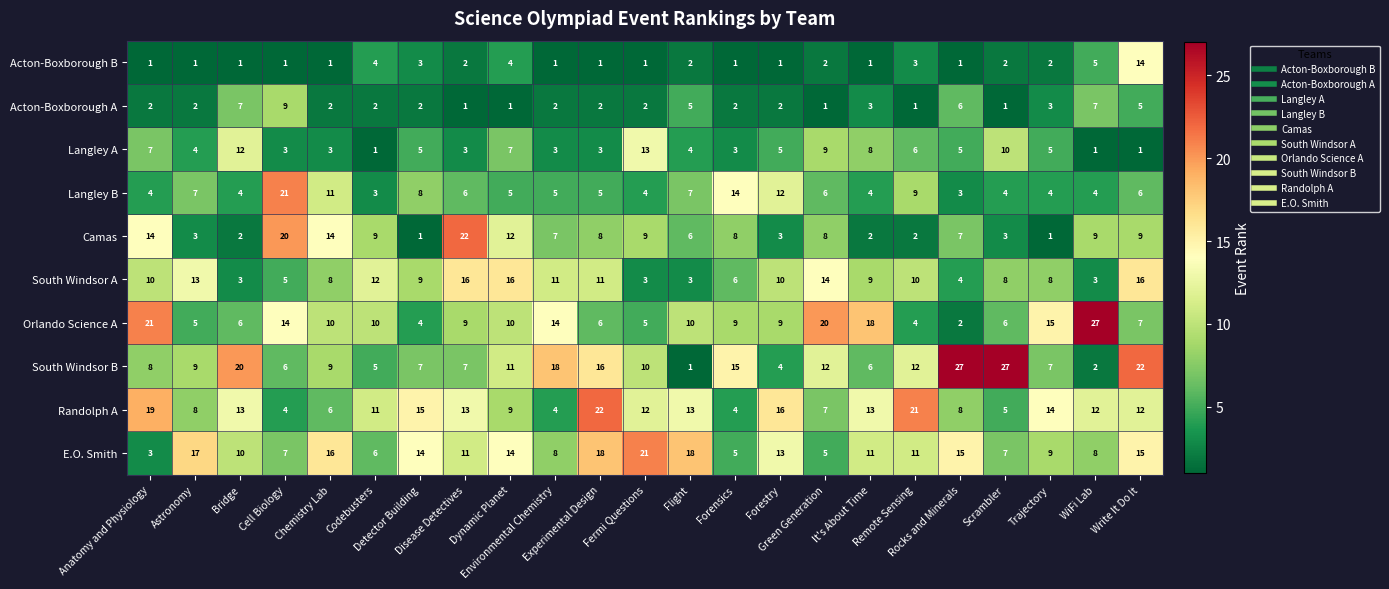

Which series has the largest total across all categories?

E.O. Smith